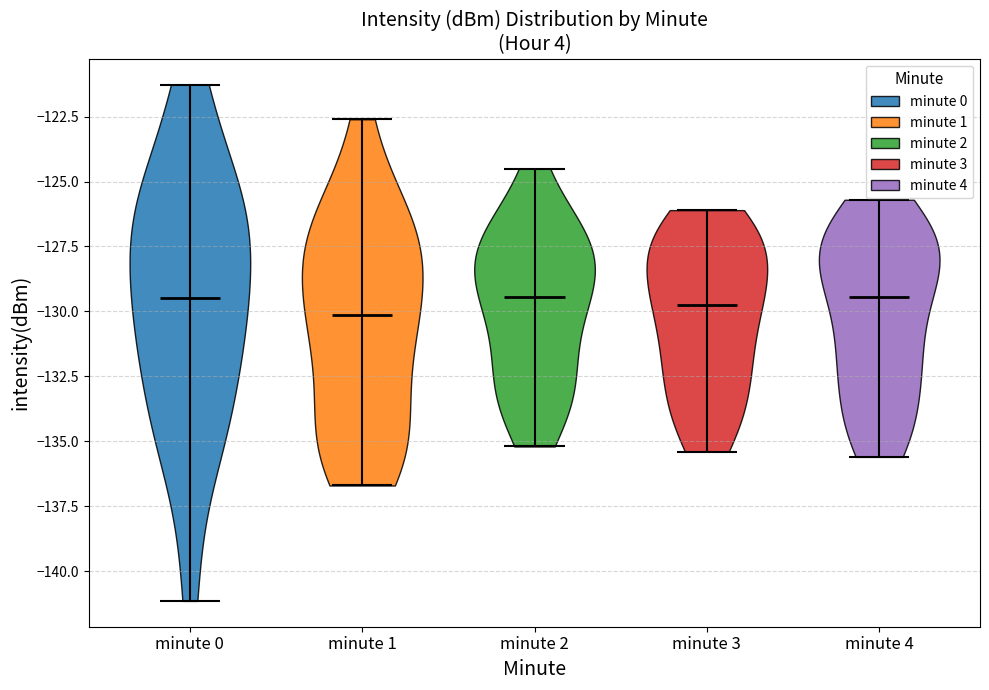

Reading left to right, read every violin against the y-axis: where its median line is, and the lowest and highest points it reaches. The values are not printed on the chart, so give them approximately, as read against the axis.

minute 0: median line -129.5, lowest point -141.0, highest point -121.5
minute 1: median line -130.0, lowest point -136.5, highest point -122.5
minute 2: median line -129.5, lowest point -135.0, highest point -124.5
minute 3: median line -129.5, lowest point -135.5, highest point -126.0
minute 4: median line -129.5, lowest point -135.5, highest point -125.5